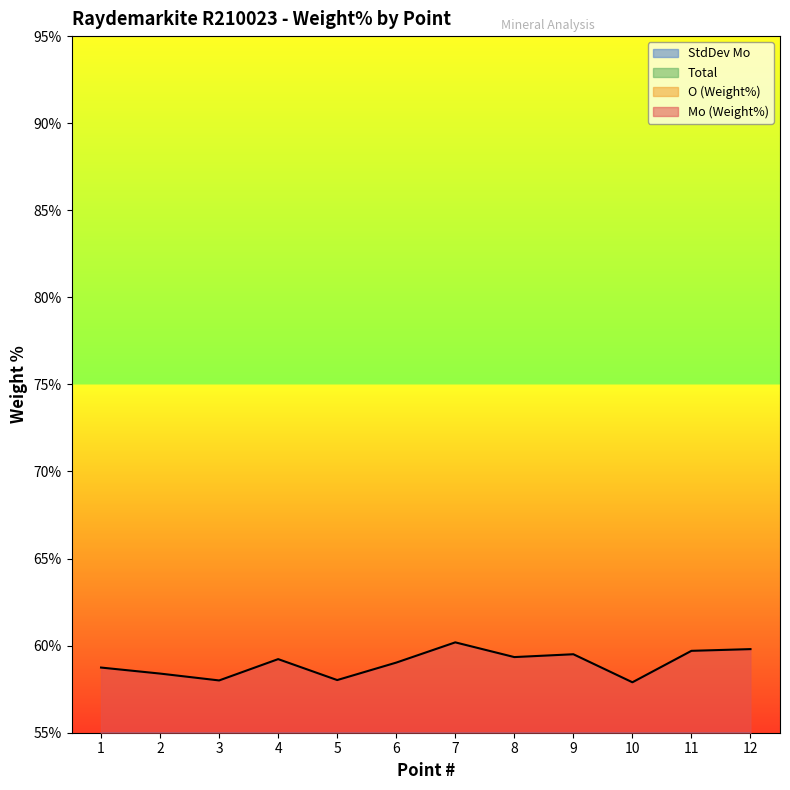

Reading right to left, extract all data points from this chart.

Mo (Weight%): 12=59.8	11=59.7	10=57.9	9=59.5	8=59.3	7=60.2	6=59.0	5=58.0	4=59.2	3=58.0	2=58.4	1=58.7
O (Weight%): 12=29.9	11=29.9	10=29.0	9=29.8	8=29.7	7=30.2	6=29.5	5=29.1	4=29.7	3=29.1	2=29.3	1=29.4
Total: 12=9.3	11=9.3	10=9.0	9=9.2	8=9.2	7=9.3	6=9.2	5=9.0	4=9.2	3=9.0	2=9.1	1=9.1